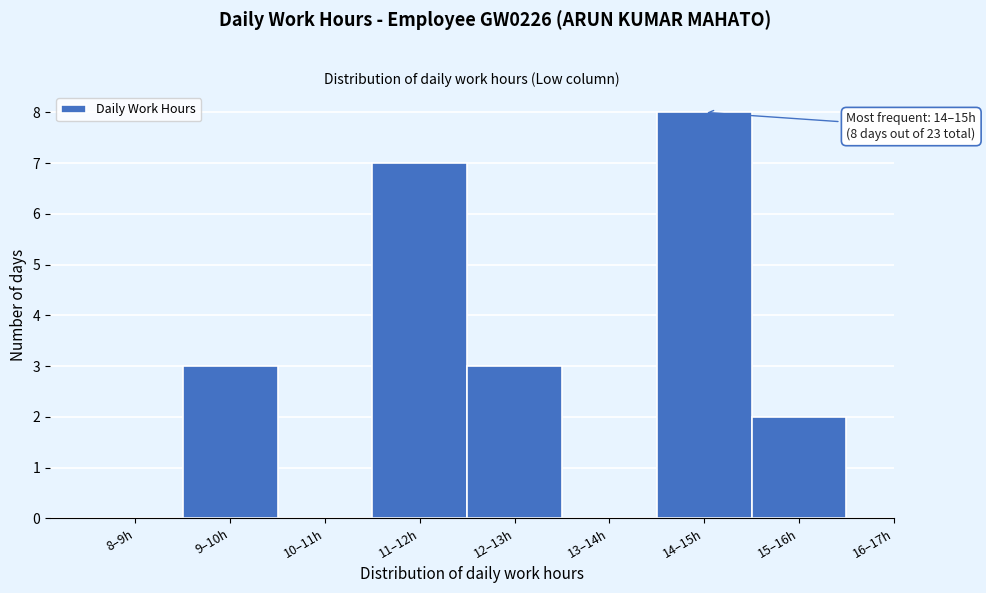

Reading left to right, list all the values displayed in this chart.

8–9h=0	9–10h=3	10–11h=0	11–12h=7	12–13h=3	13–14h=0	14–15h=8	15–16h=2